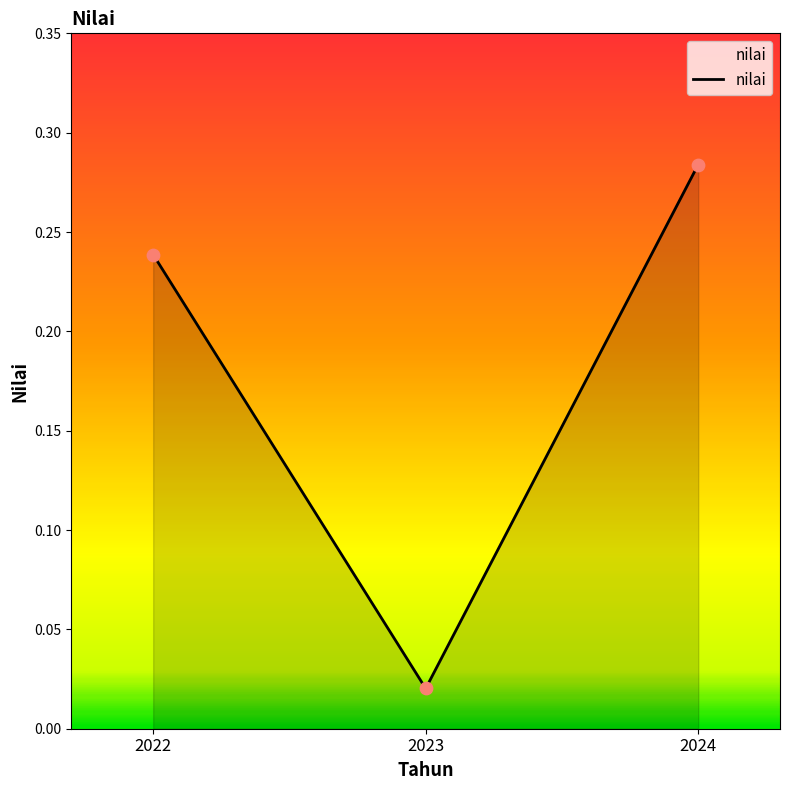

What is the change in value from 2022 to 2023?

-0.2